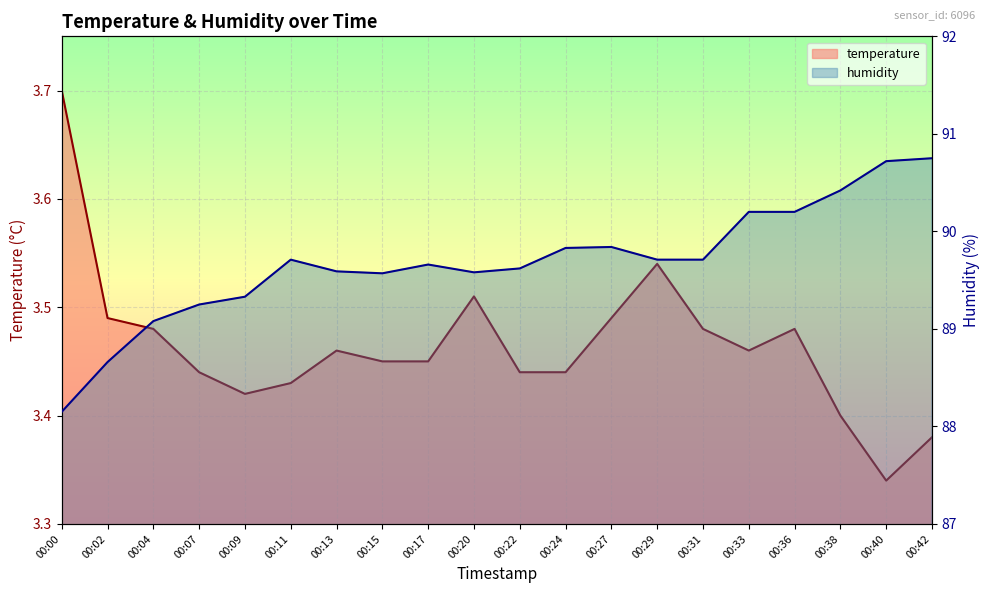

Which series has the widest spread of values?

humidity